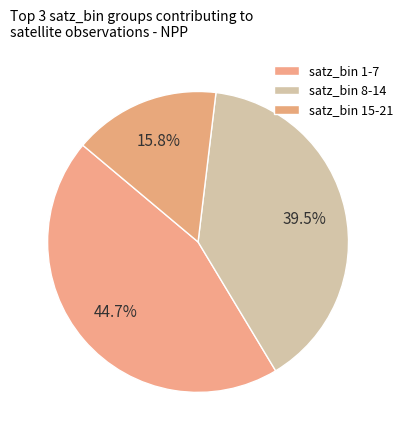

To the nearest percent, what is the average slice percentage?

33%